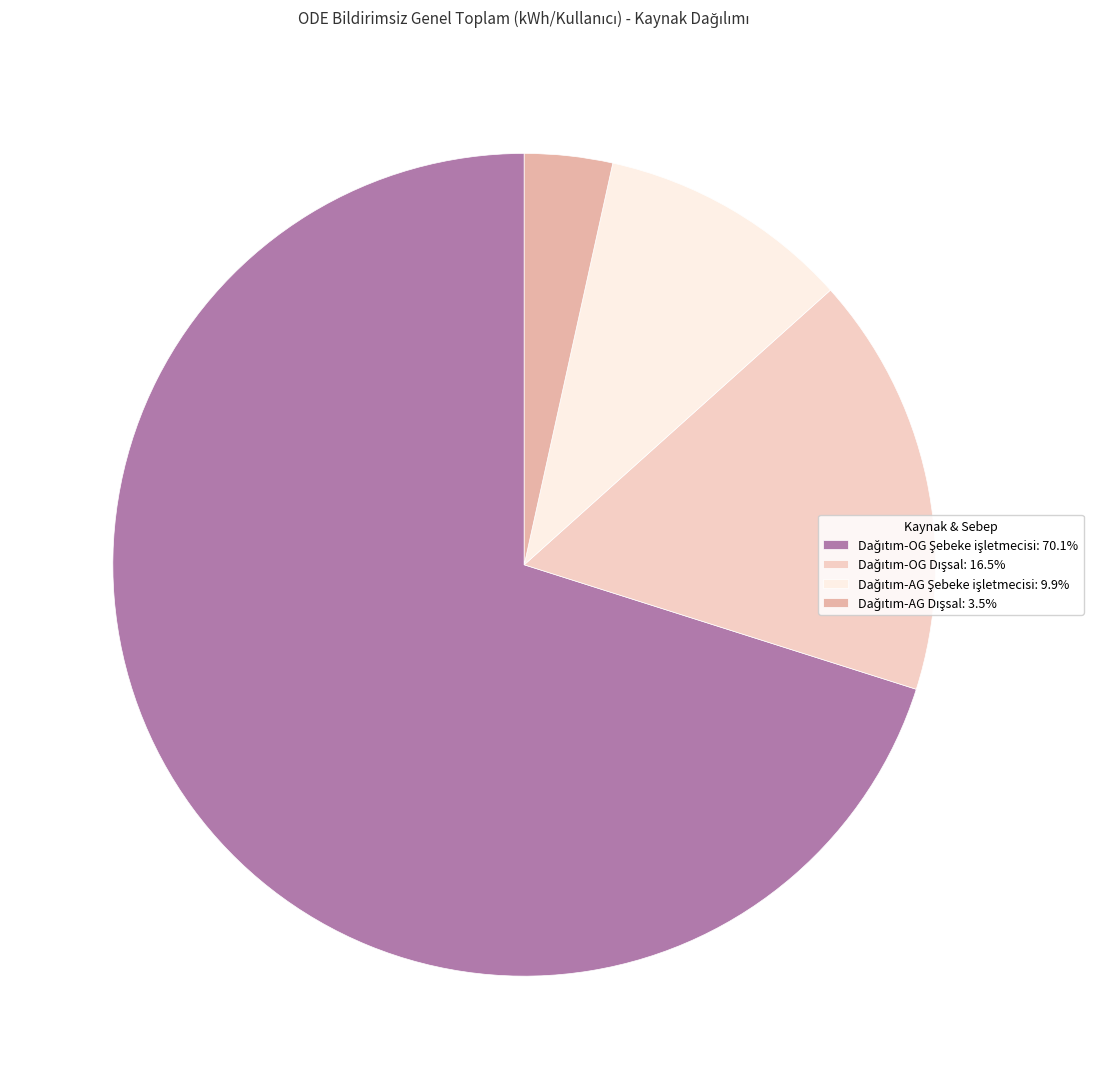

Is there a majority slice in this chart?

Yes